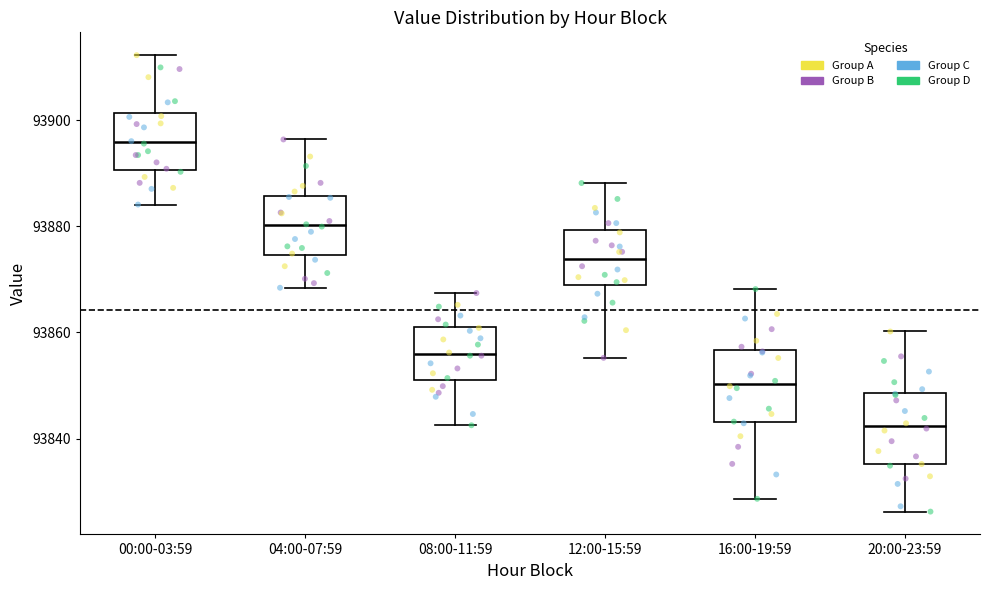

Where does the upper whisker of the box for 08:00-11:59 end on the y-axis? The values are not printed on the chart, so give them approximately, as read against the axis.

93868